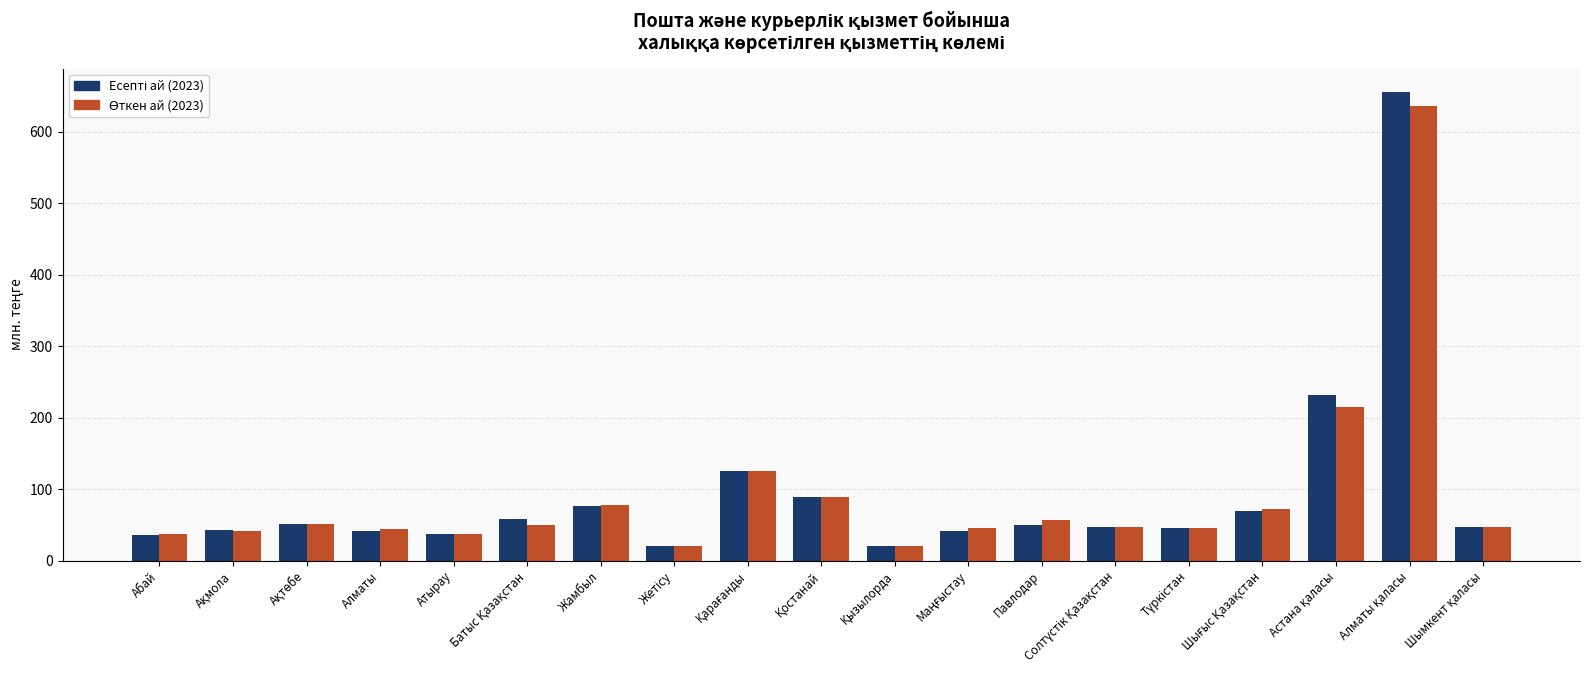

What is the total value across all series at Атырау?

73.5